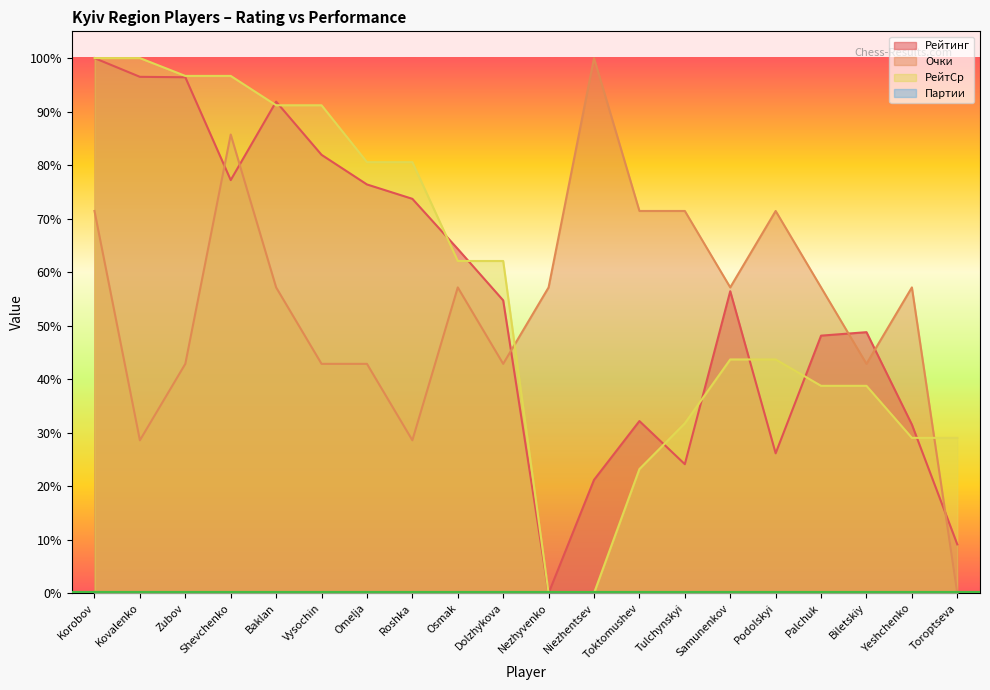

What is the difference between the maximum and minimum values in the РейтСр series?

100.0